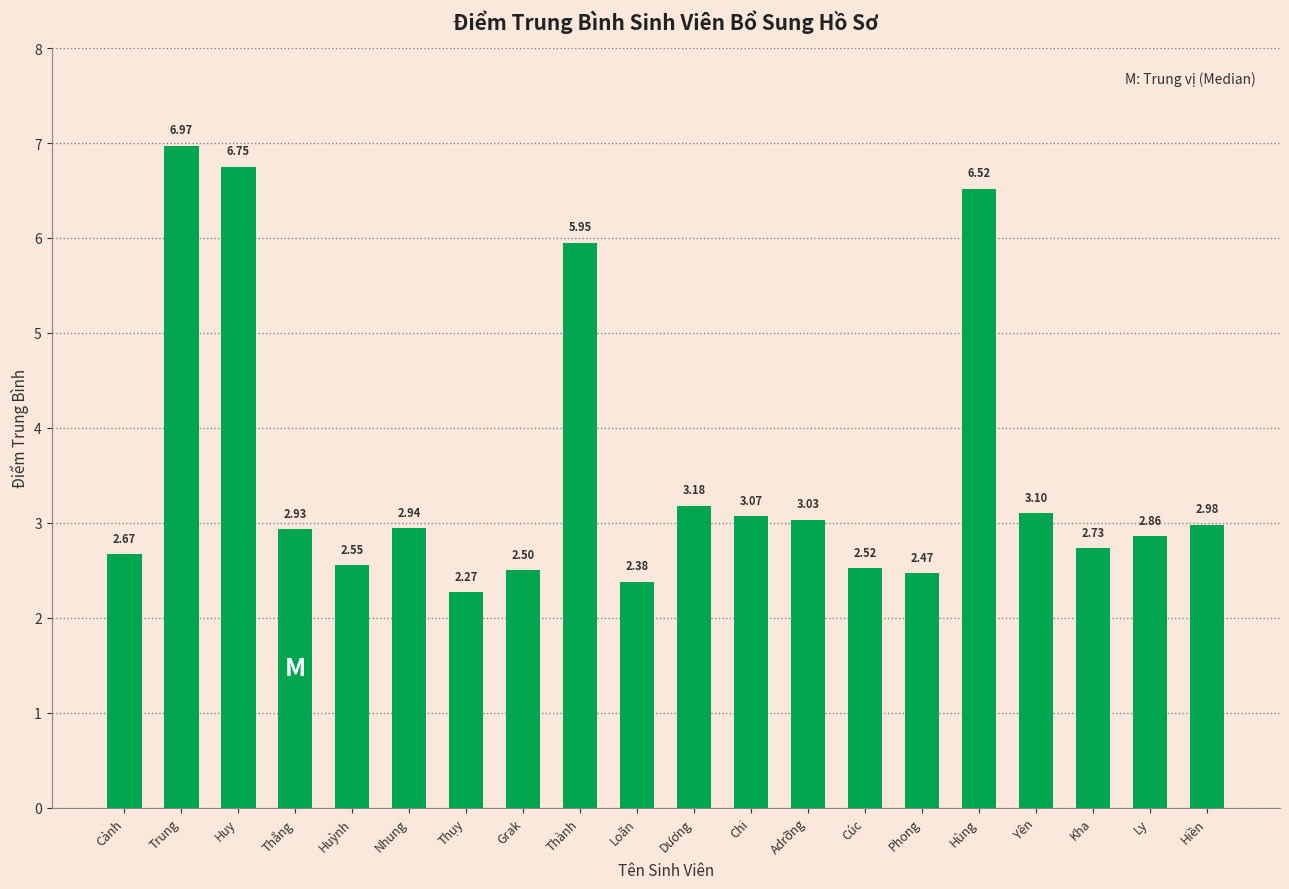

What is the difference between the second highest and minimum values?

4.5